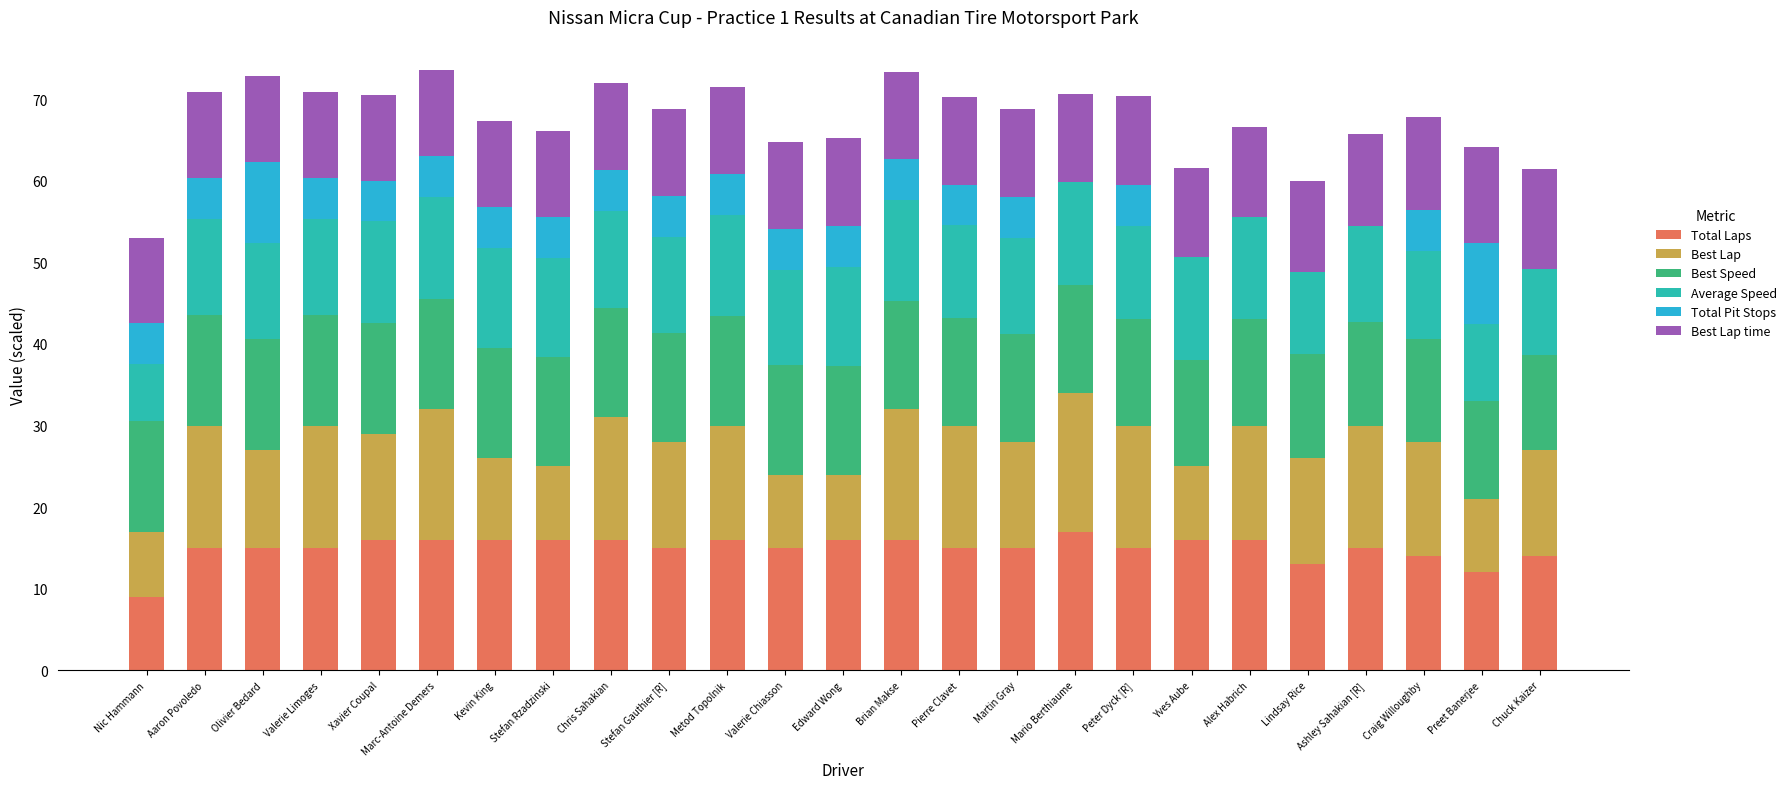

The value of Total Laps at Pierre Clavet is 21.8. True or false?

False